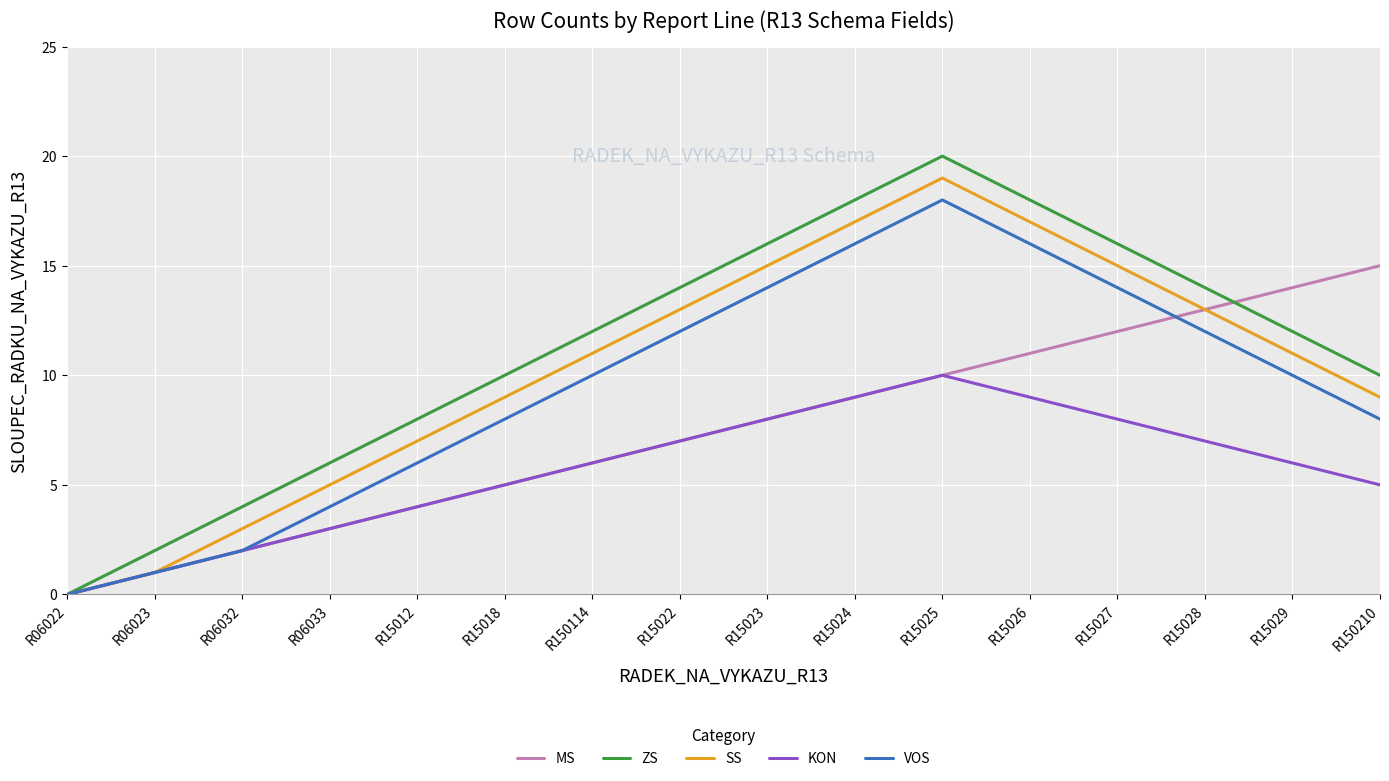

What position from the right is R150210?

1